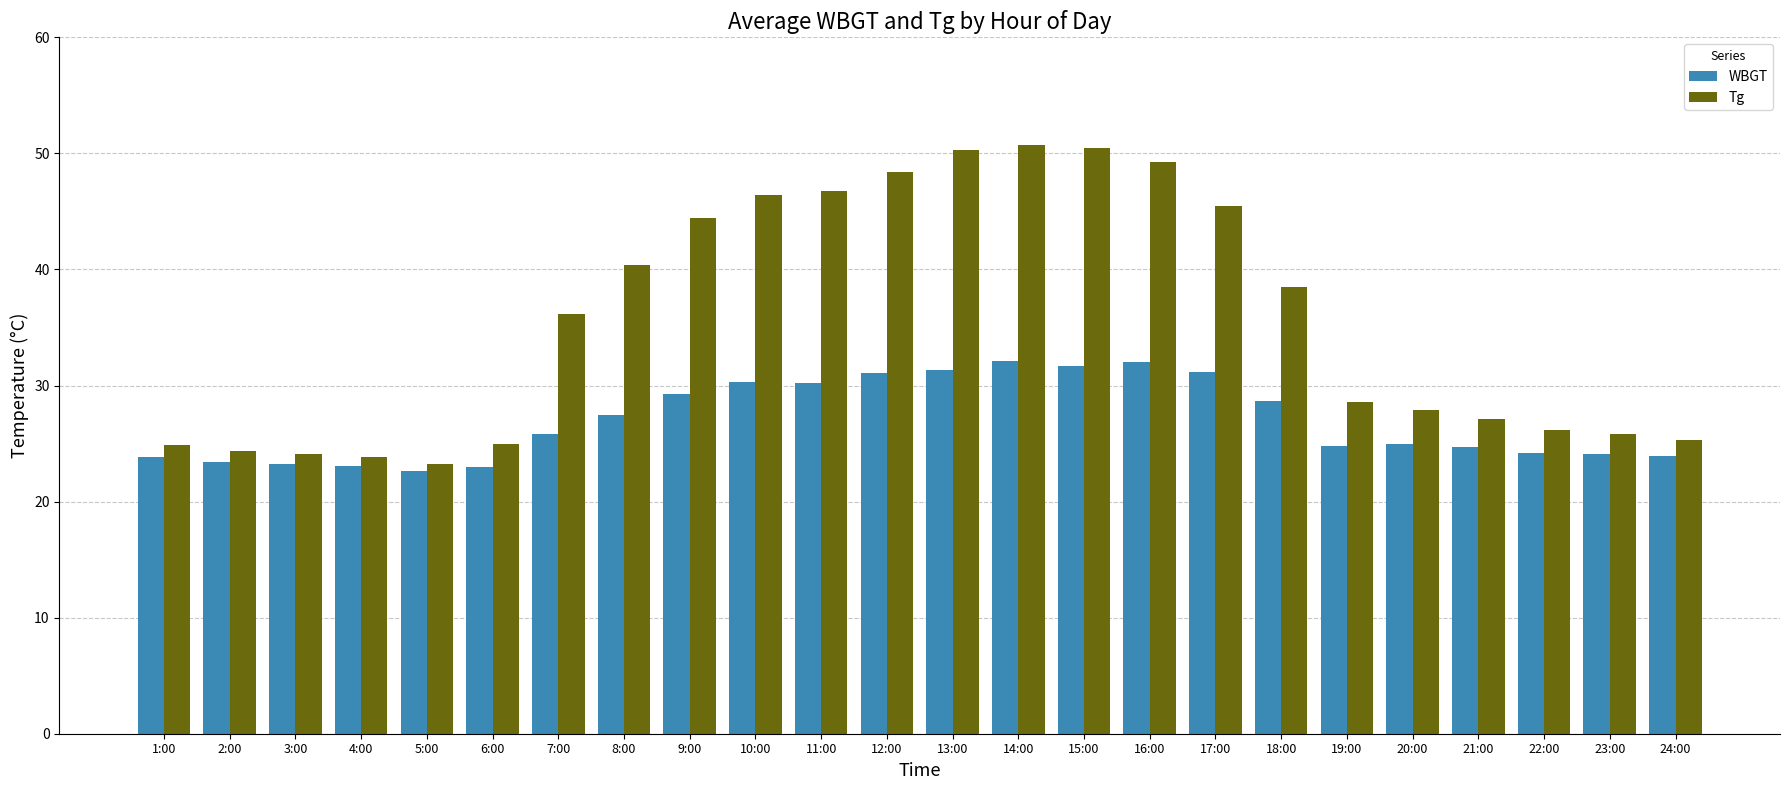

What is the sum of all WBGT values?

647.0